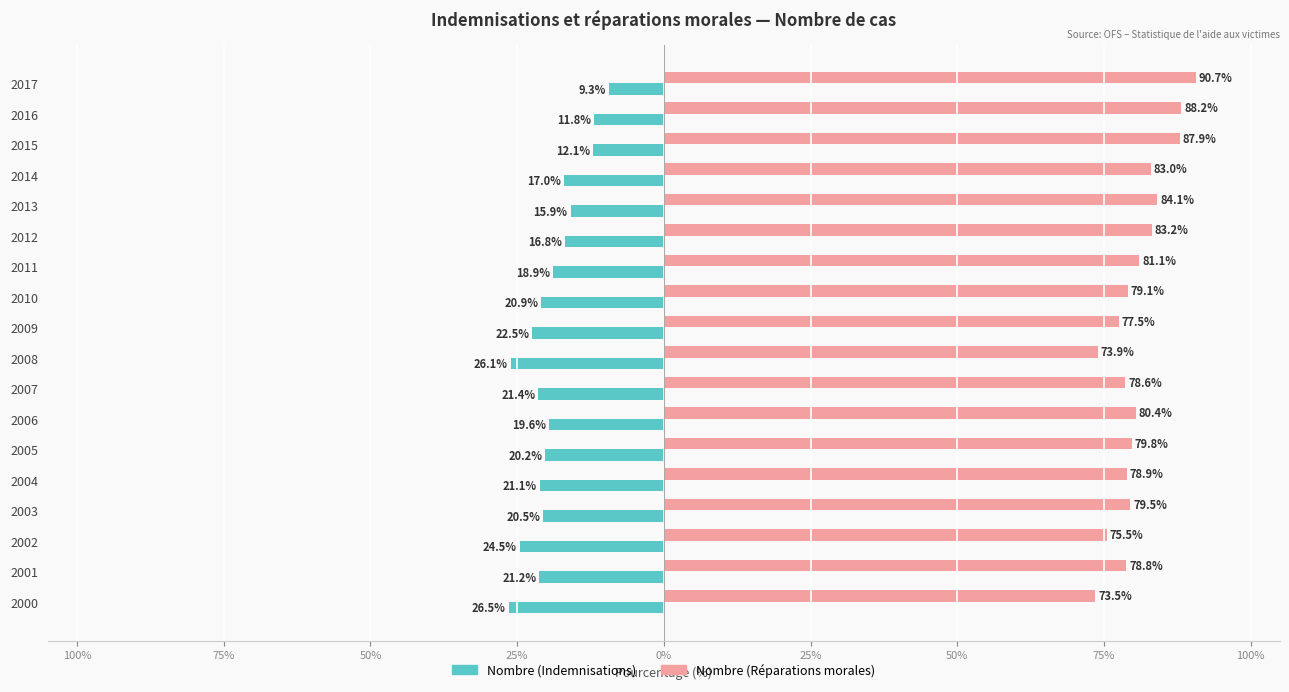

Reading left to right, list all the values displayed in this chart.

Nombre (Indemnisations): -26.5	-21.2	-24.5	-20.5	-21.1	-20.2	-19.6	-21.4	-26.1	-22.5	-20.9	-18.9	-16.8	-15.9	-17.0	-12.1	-11.8	-9.3
Nombre (Réparations morales): 73.5	78.8	75.5	79.5	78.9	79.8	80.4	78.6	73.9	77.5	79.1	81.1	83.2	84.1	83.0	87.9	88.2	90.7